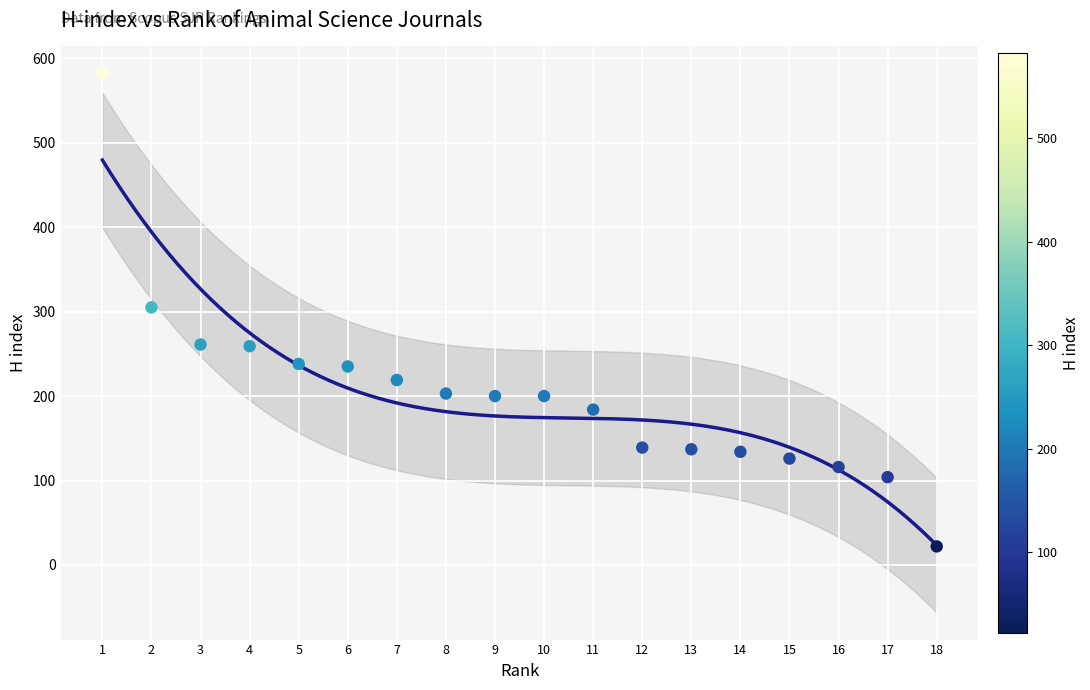

What is the range of X values (max minus min)?

17